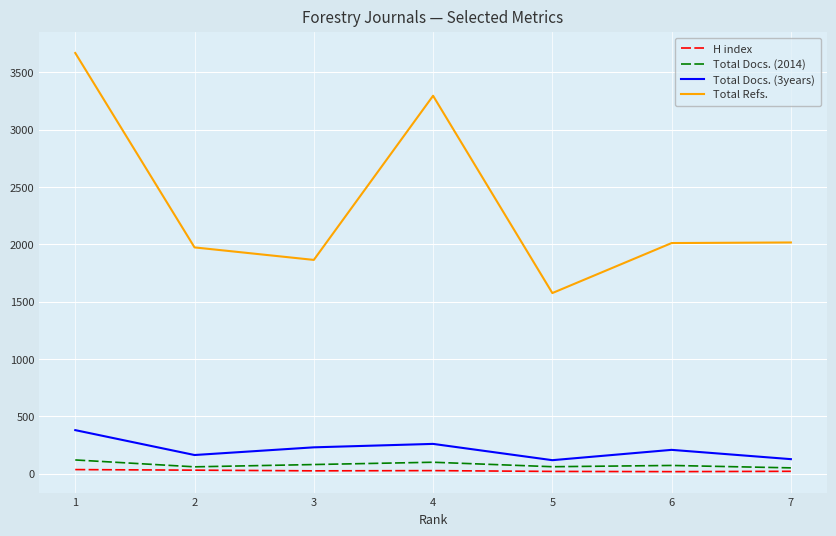

What is the maximum value shown in the chart?

3668